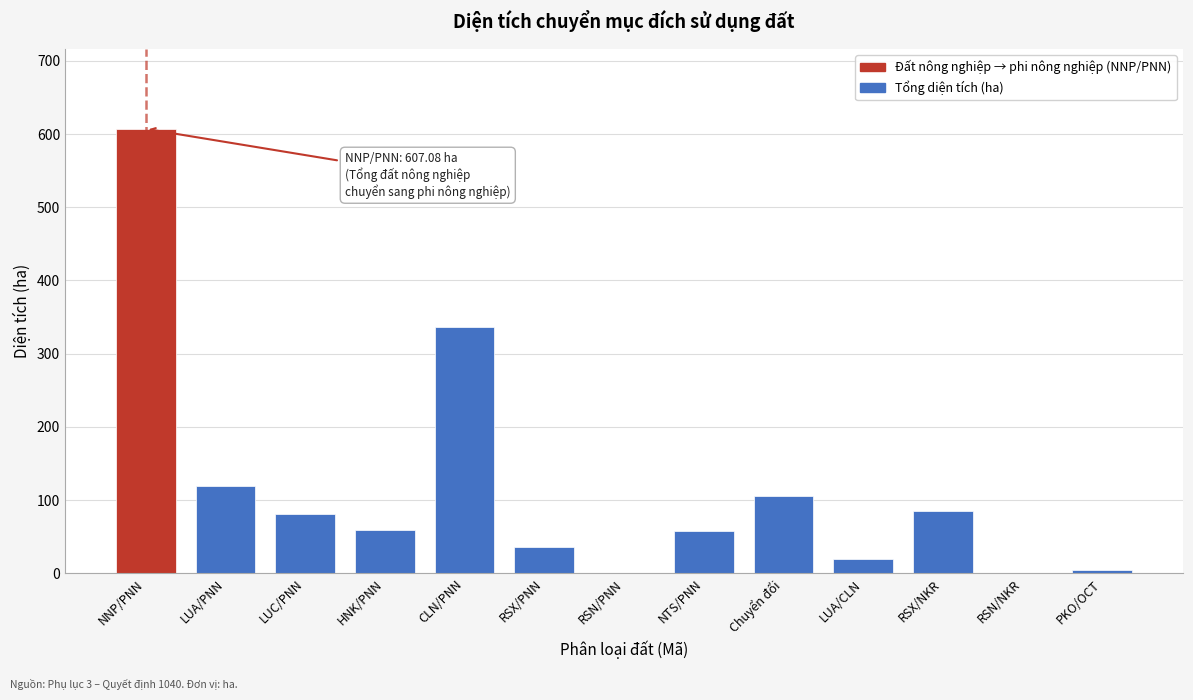

What is the sum of the values at LUC/PNN and RSN/NKR?

81.5